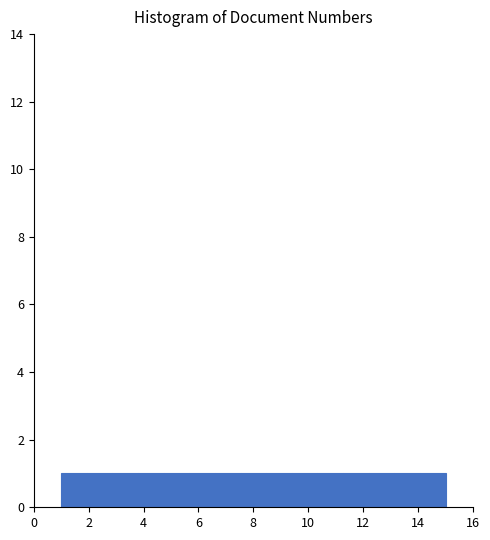

Reading left to right, list every bar in this chart as the range it spans on the x-axis followed by its height. Neither the bar edges nor the heights are printed on the chart, so give them approximately, as read against the axes.

1.0 to 2.0: 1
2.0 to 2.8: 1
2.8 to 3.8: 1
3.8 to 4.8: 1
4.8 to 5.6: 1
5.6 to 6.6: 1
6.6 to 7.6: 1
7.6 to 8.4: 1
8.4 to 9.4: 1
9.4 to 10.4: 1
10.4 to 11.2: 1
11.2 to 12.2: 1
12.2 to 13.2: 1
13.2 to 14.0: 1
14.0 to 15.0: 1